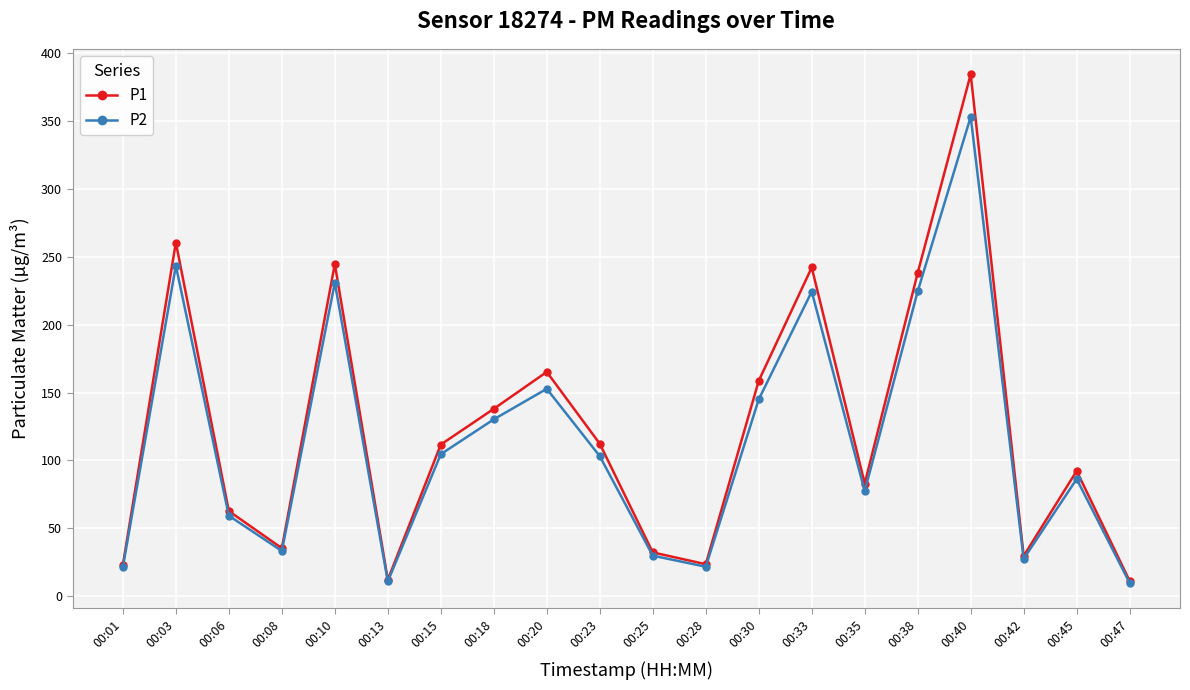

Is the value of P1 at 00:40 greater than the value of P2 at 00:08?

Yes